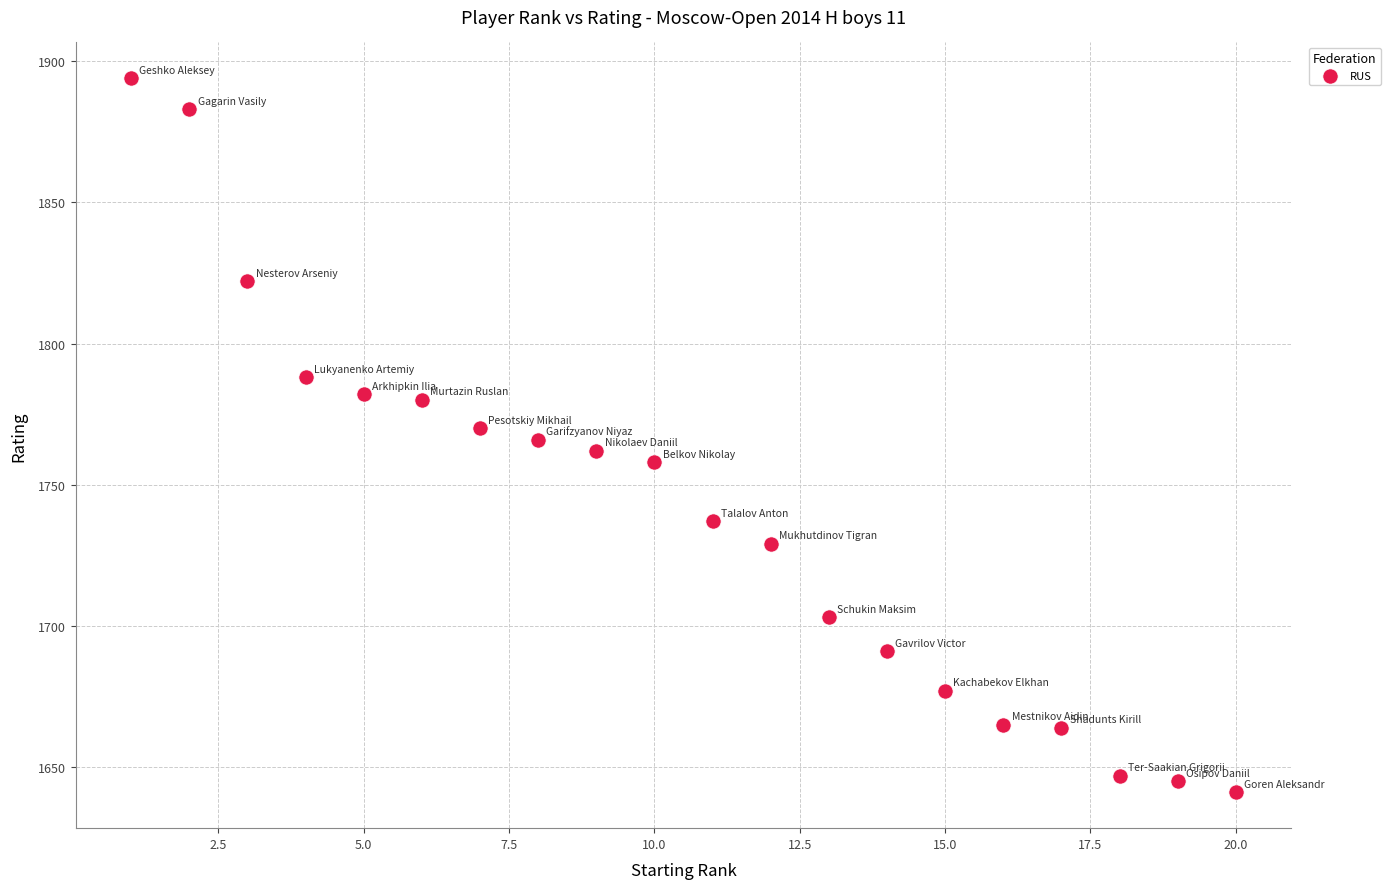

What is the range of X values (max minus min)?

19